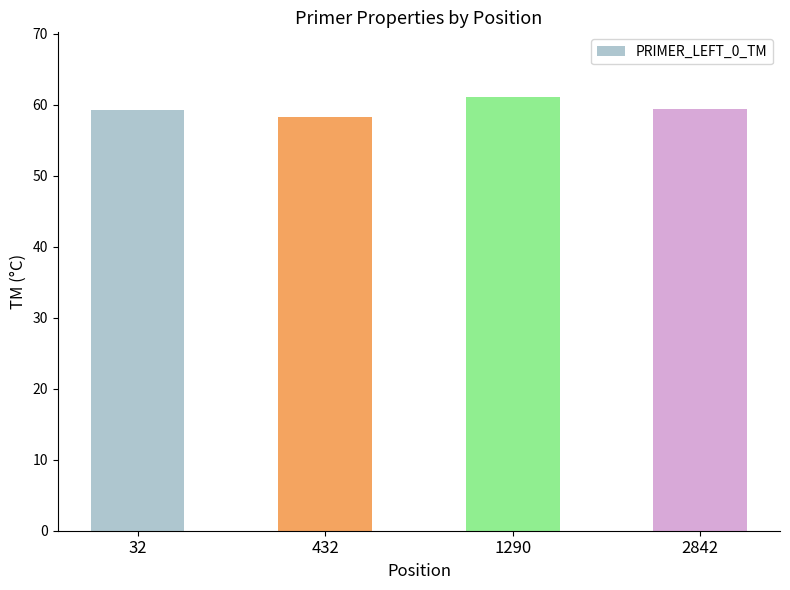

The value at 32 is 59.2. True or false?

True